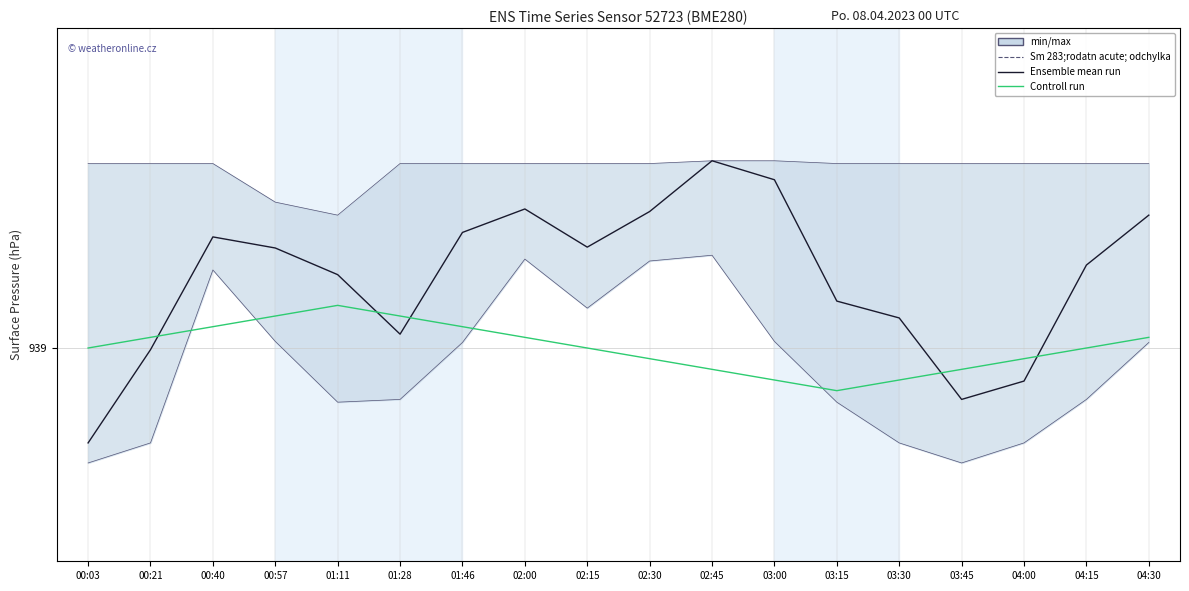

At how many categories does at least one series exceed 939?

15